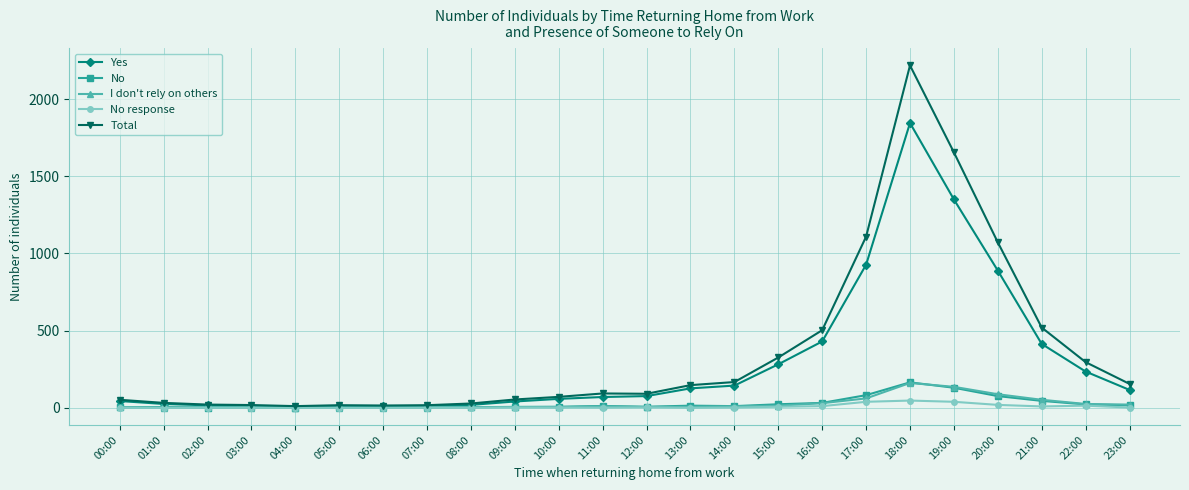

Which series has the largest range (max minus min)?

Total